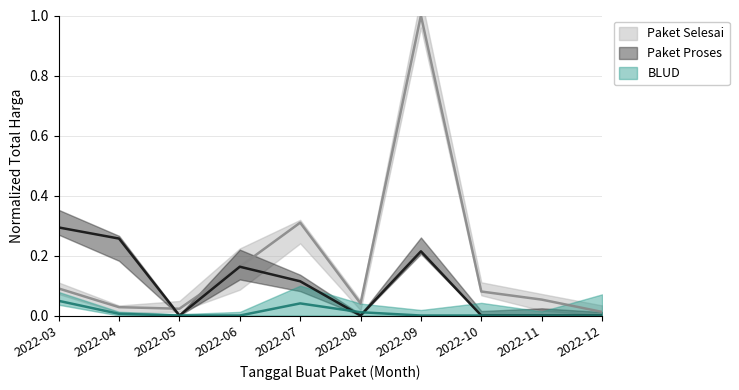

How many values in Paket Proses are above zero?

5